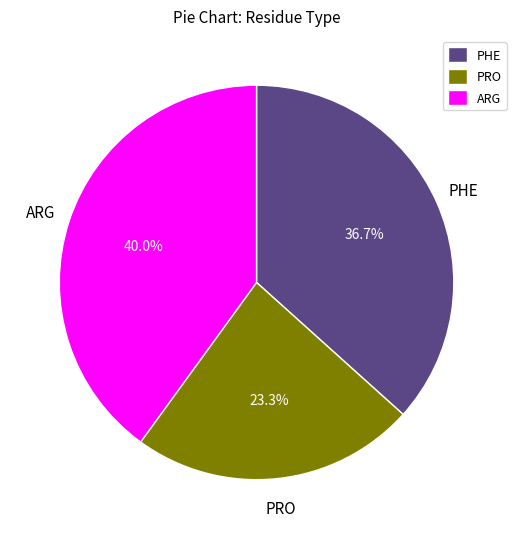

What is the largest slice in the pie chart?

ARG